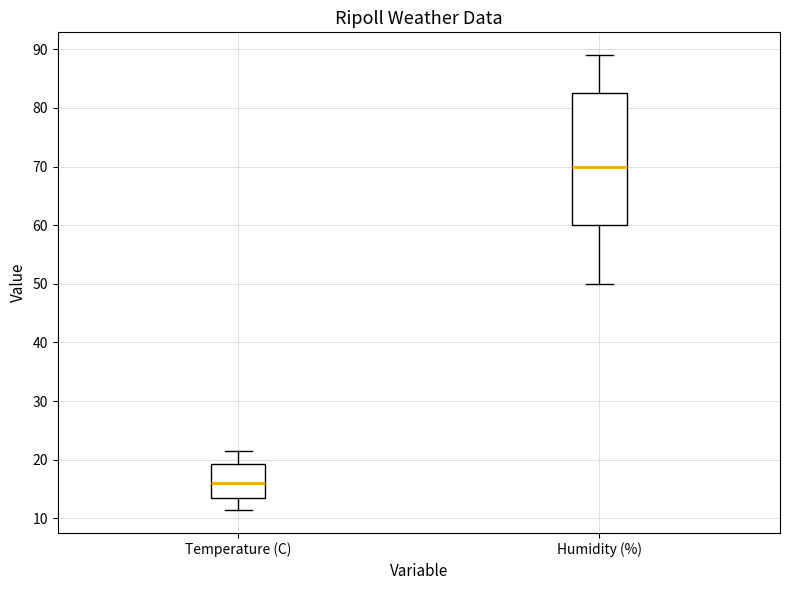

Where does the median line of the box for Temperature (C) sit on the y-axis? The values are not printed on the chart, so give them approximately, as read against the axis.

16